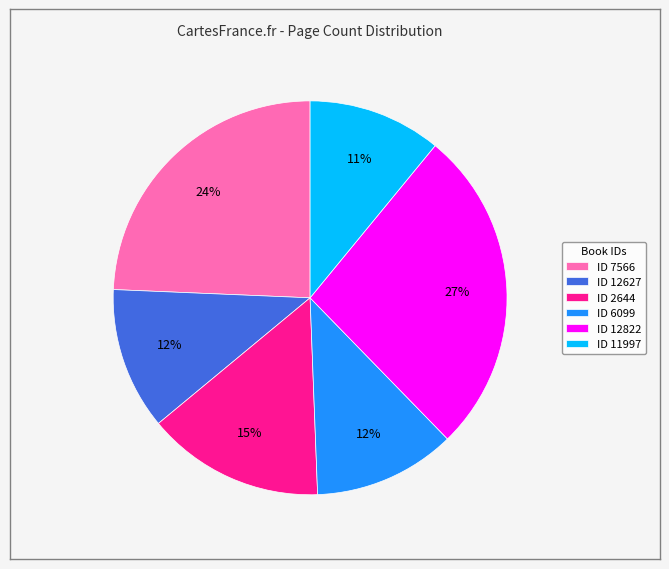

Is there a majority slice in this chart?

No